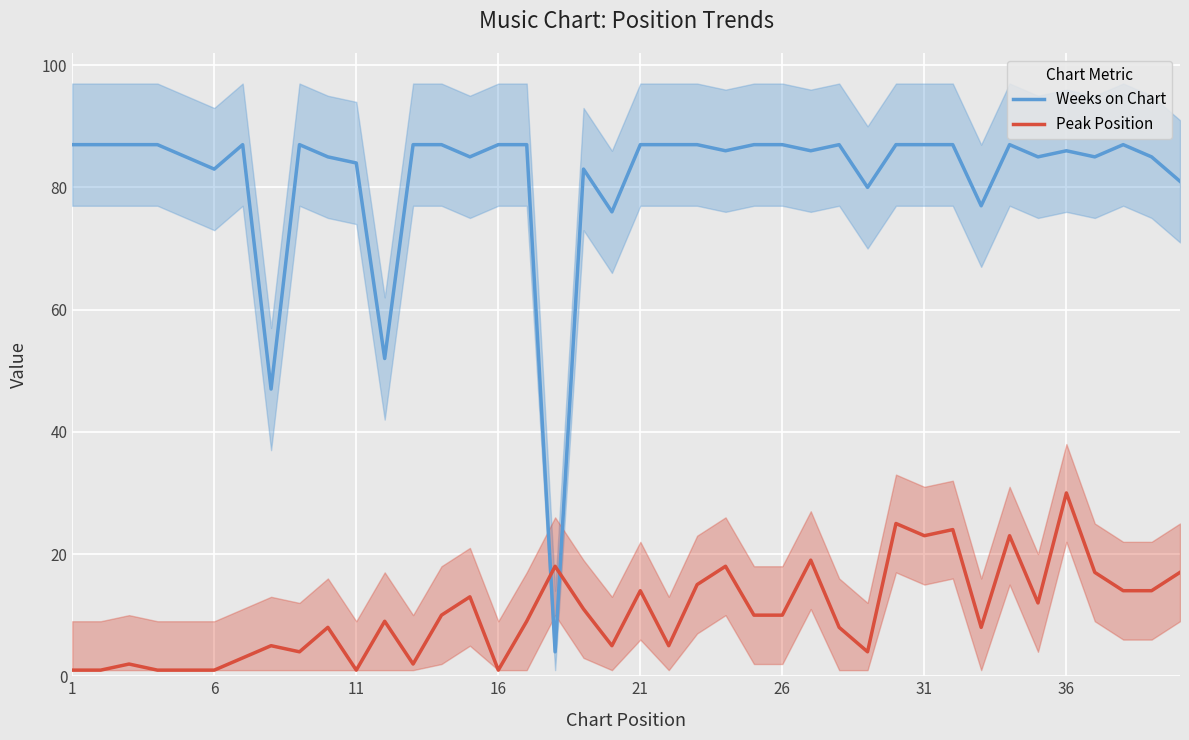

At how many categories does at least one series exceed 29?

39